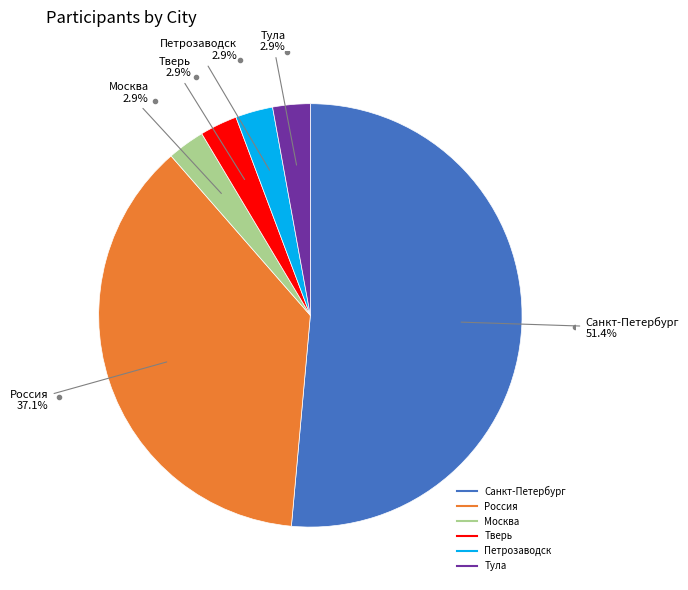

How many slices are in this pie chart?

6